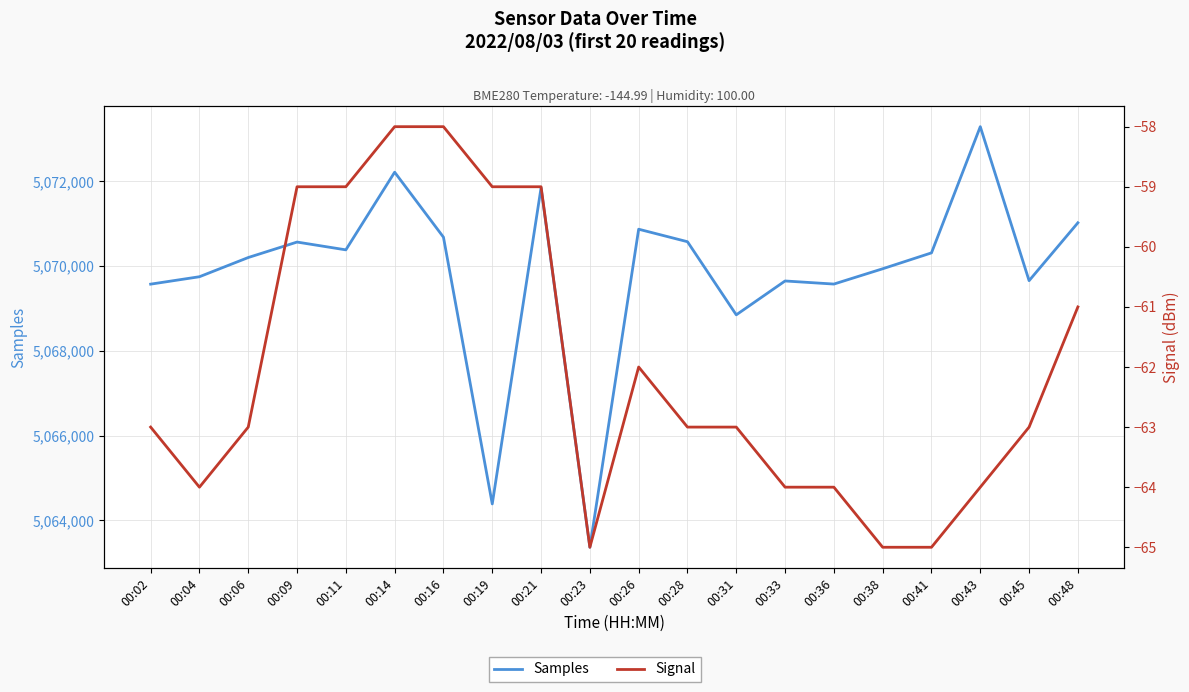

How many values in the Signal series are below -63?

7